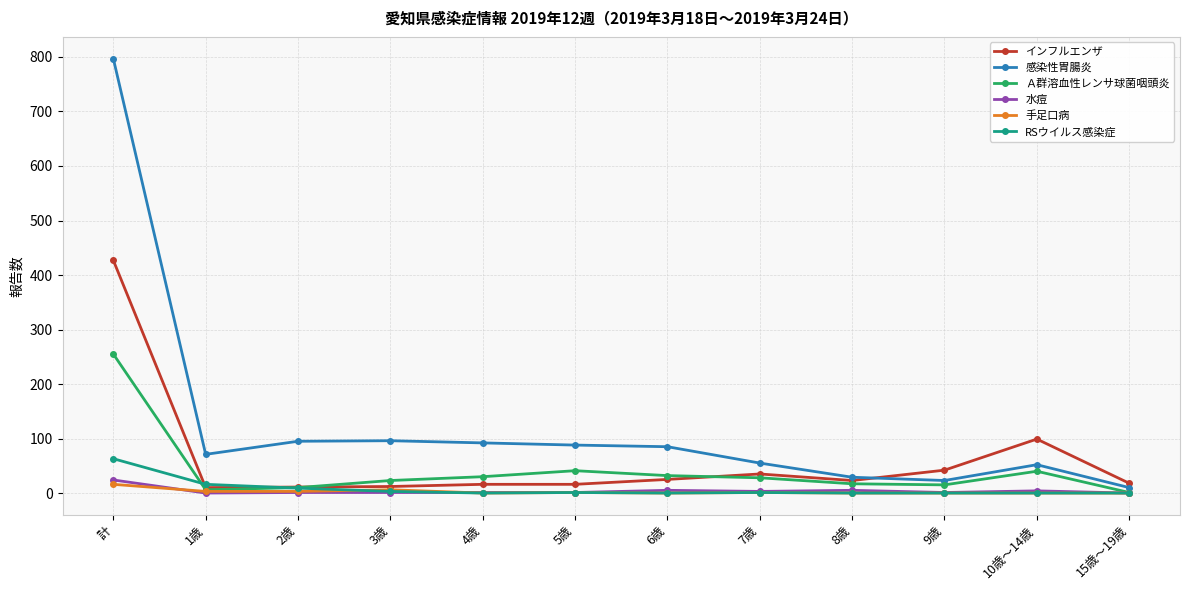

Is it true that RSウイルス感染症 equals 63 at 計?

True